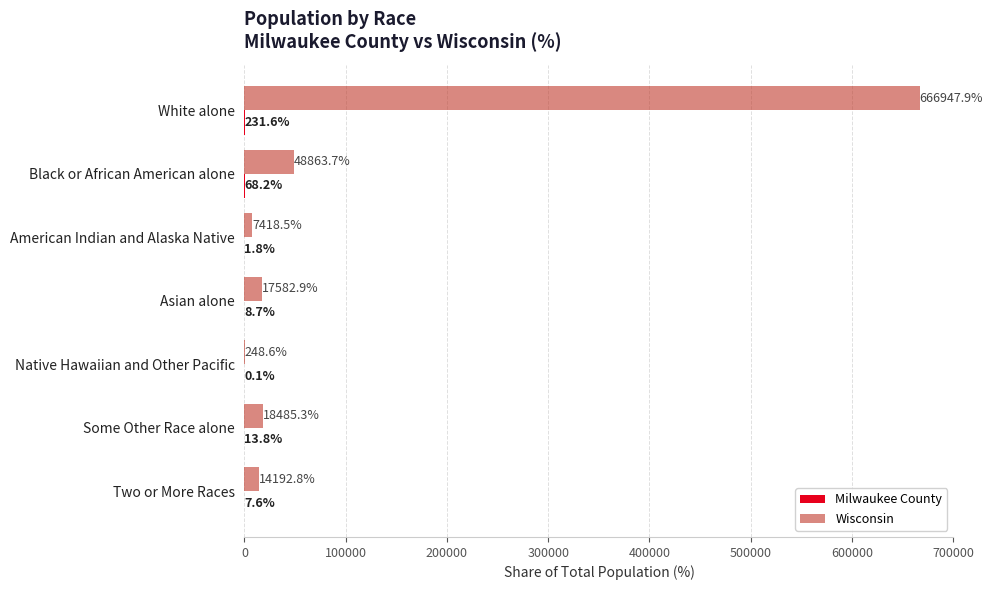

What is the maximum value shown in the chart?

666947.9